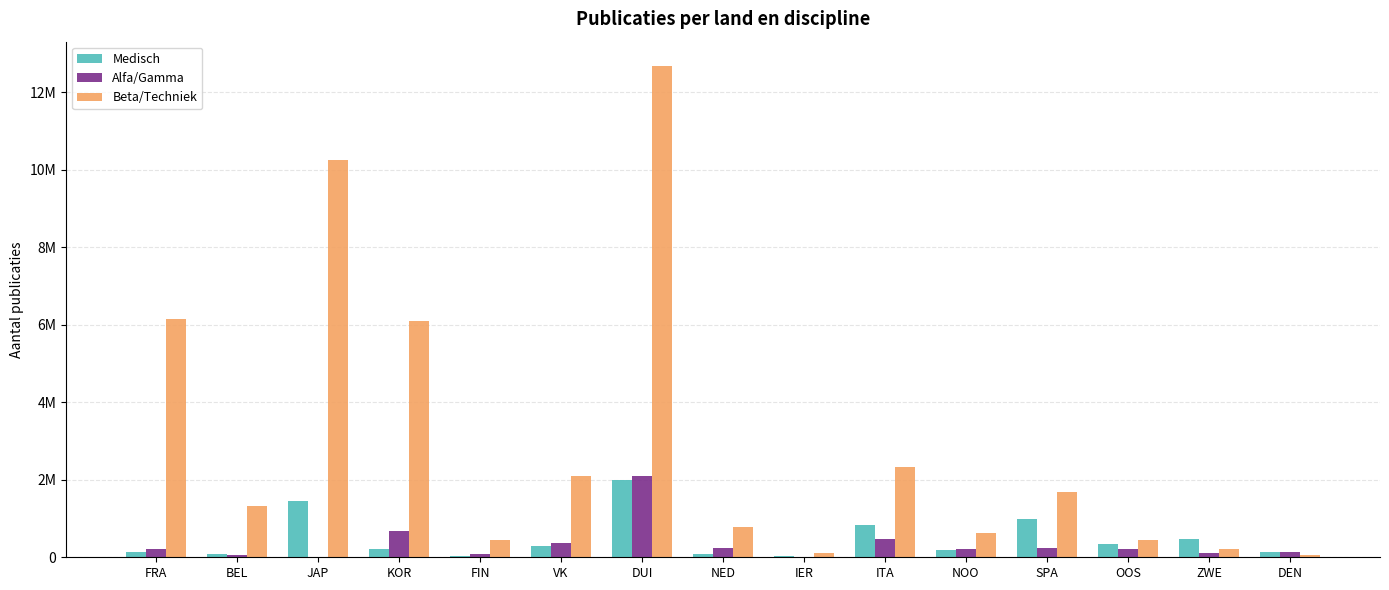

Reading left to right, list all the values displayed in this chart.

Medisch: 144123	96027	1446418	223131	32624	298067	1998966	76035	43238	828922	200159	998817	330633	475162	133348
Alfa/Gamma: 223203	65091	0	684331	80085	376399	2094242	229206	9866	474247	222585	235631	223885	100314	135360
Beta/Techniek: 6137338	1312055	10255609	6084081	435397	2106477	12667863	774841	115711	2325966	635285	1675578	442691	212750	50710